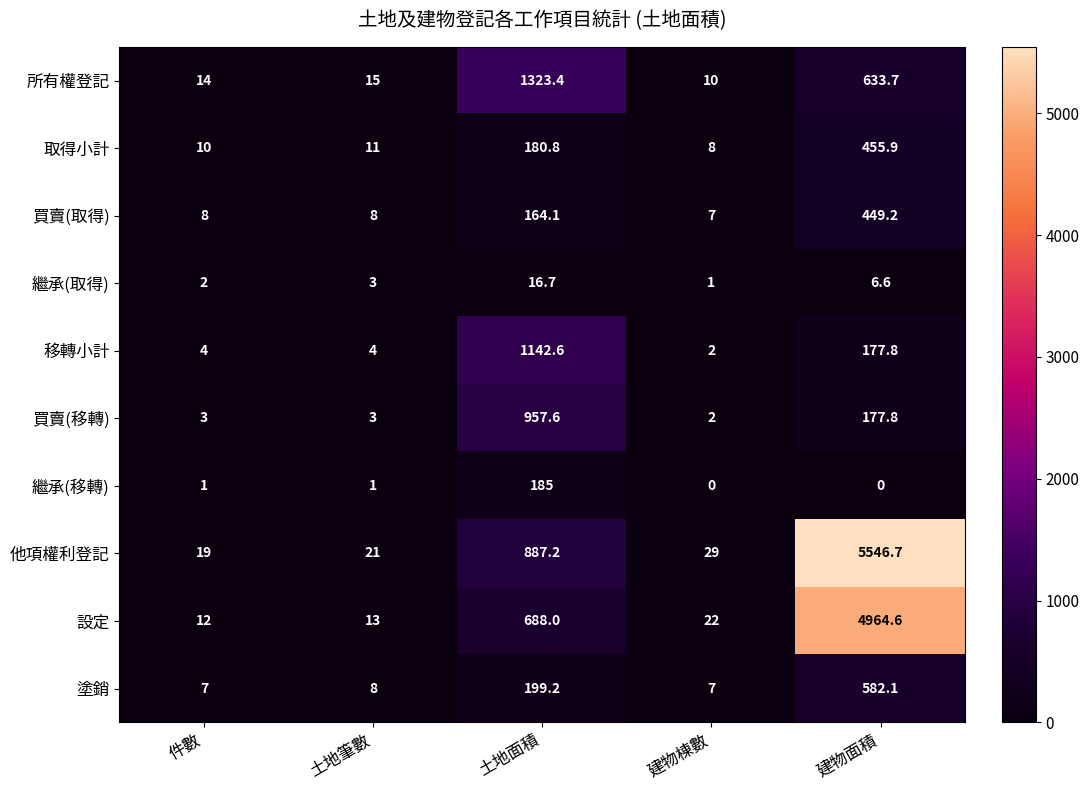

Where does the 他項權利登記 series first go above 29?

土地面積